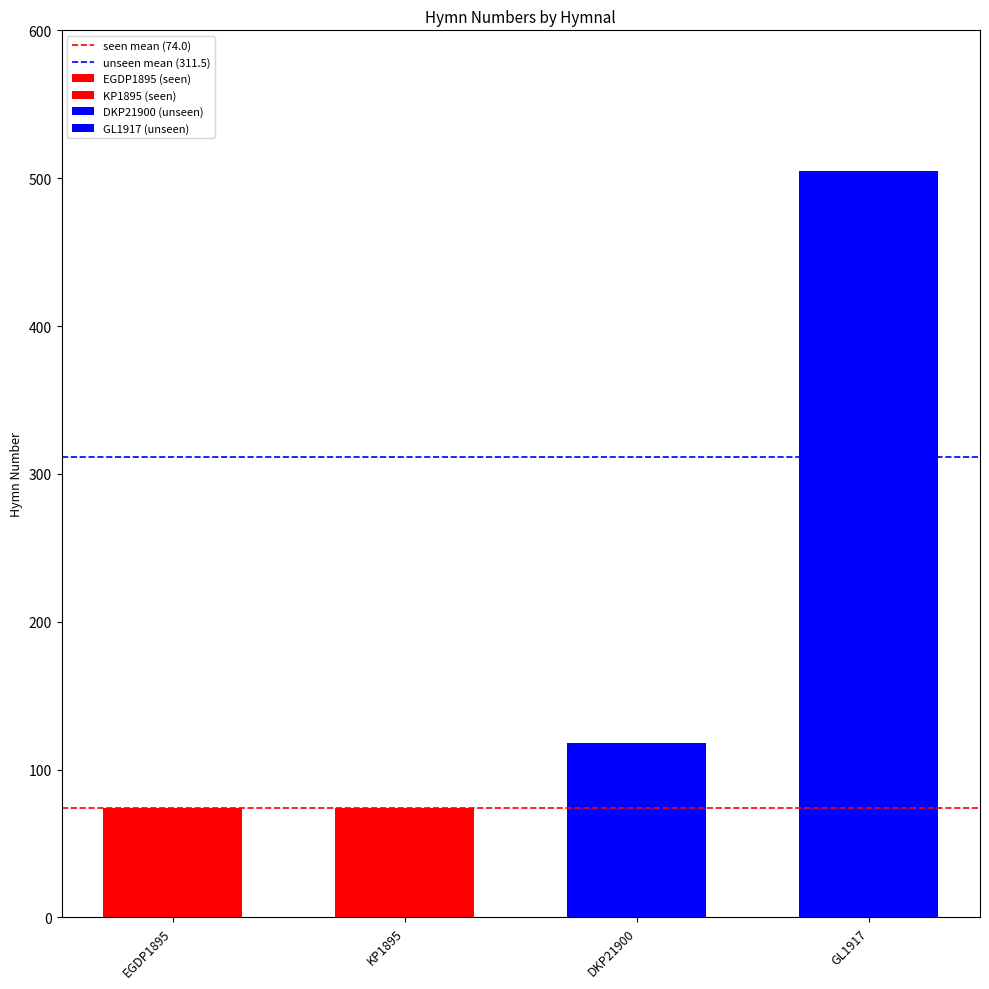

True or false: seen mean (74.0) has a value of 50.4 at EGDP1895.

False